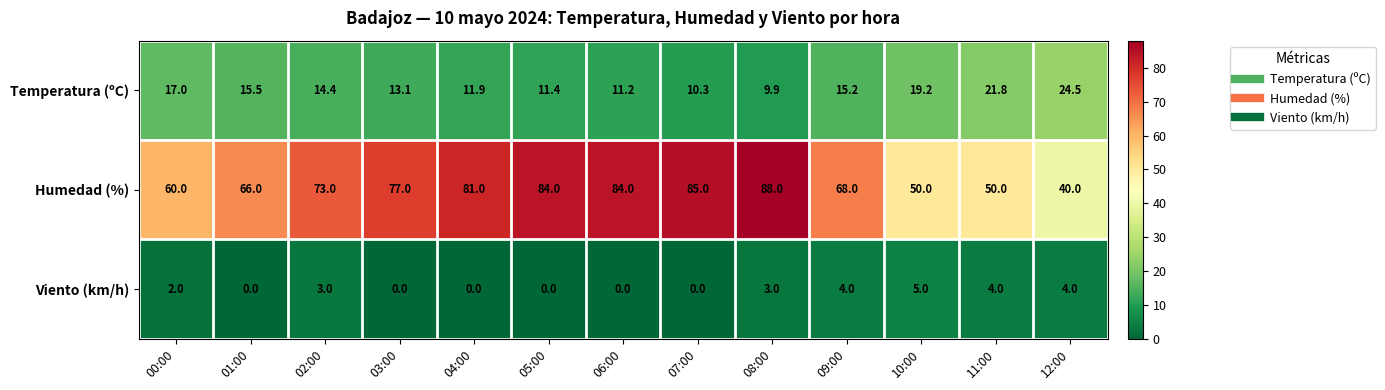

Rank the series at 10:00 from lowest to highest value.

Viento (km/h), Temperatura (ºC), Humedad (%)